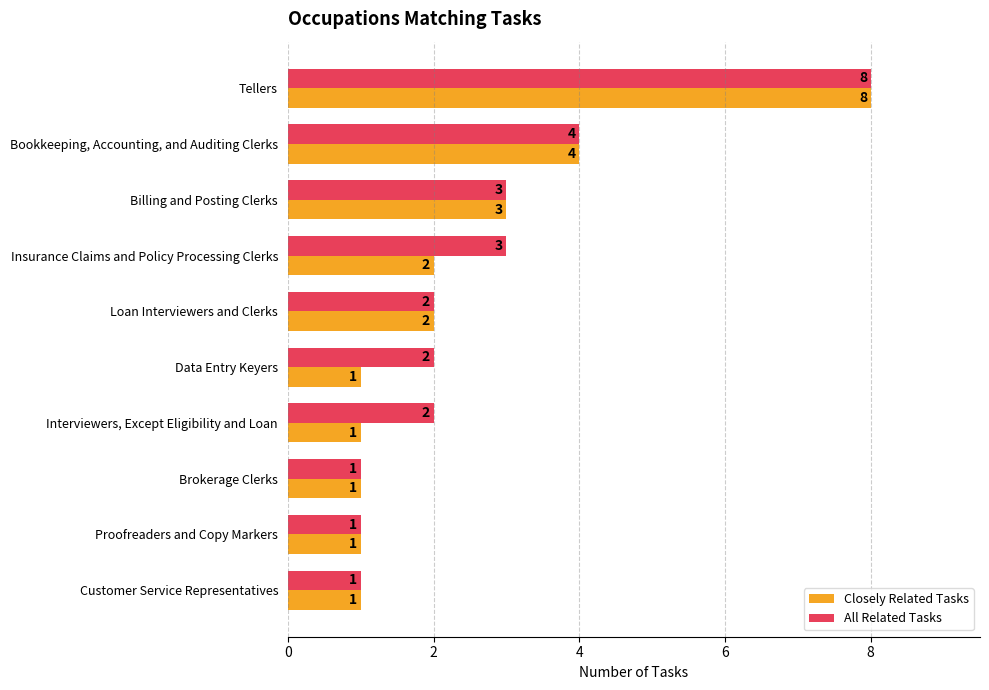

What is the maximum value for Closely Related Tasks?

8